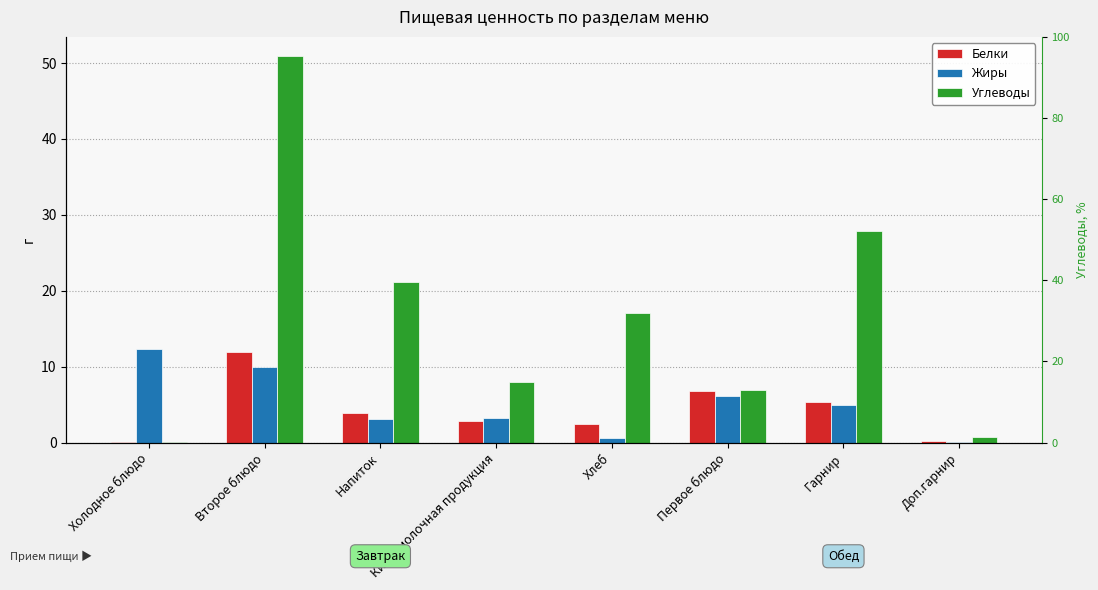

How many bars are there in total?

24